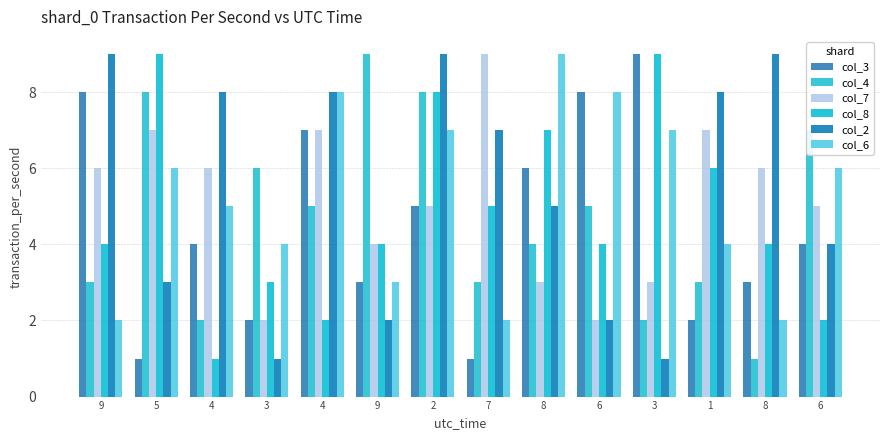

The value of col_2 at 8 is 2. True or false?

False